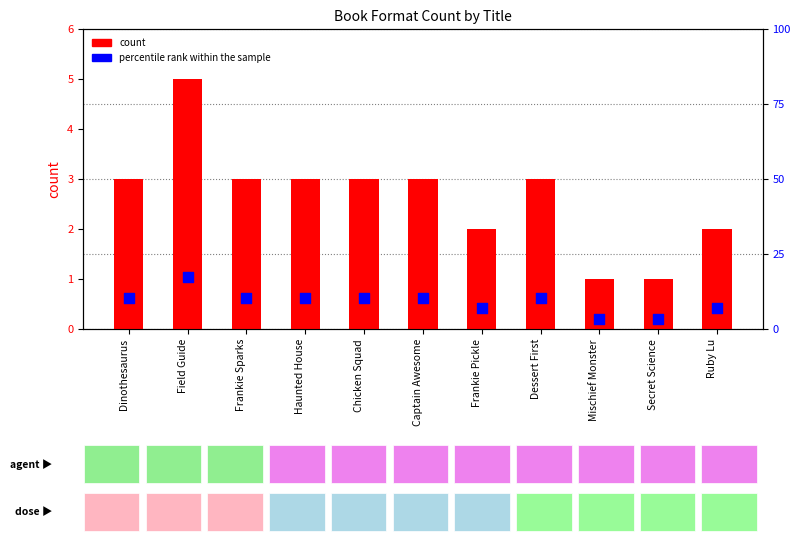

At how many categories does at least one series exceed 3?

11